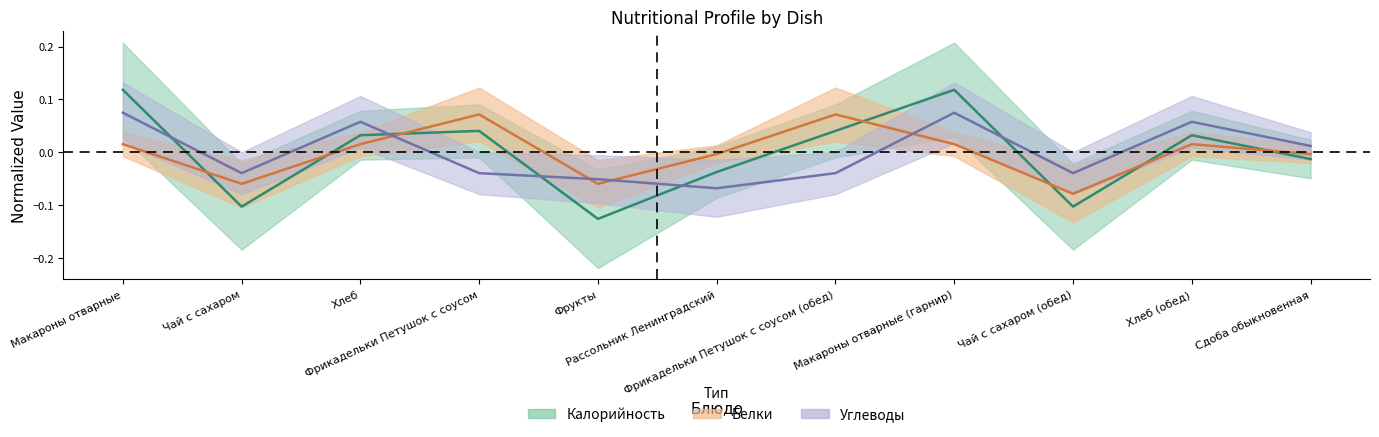

Read the Углеводы value at Макароны отварные.

0.1